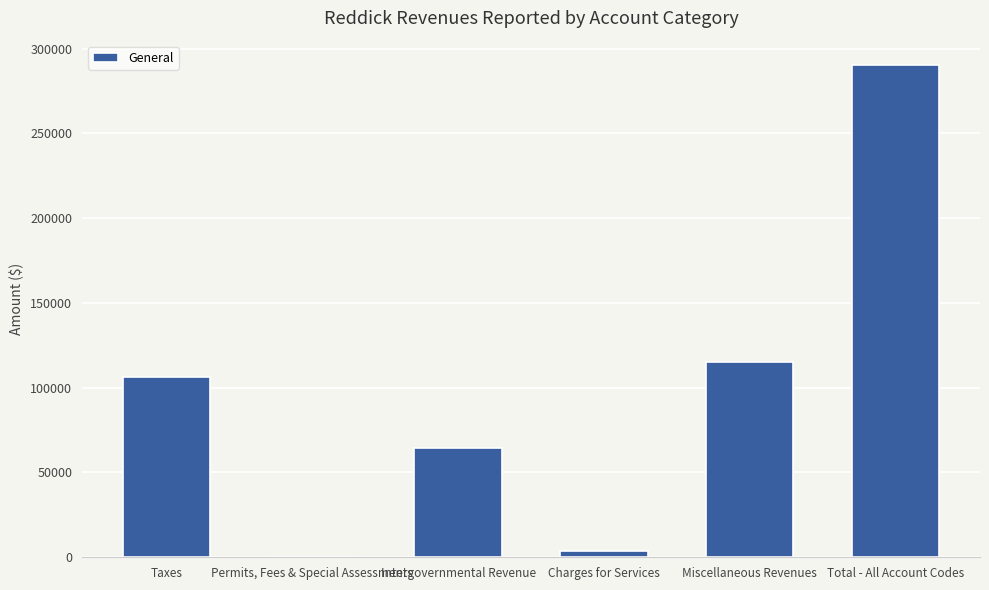

What is the maximum value shown in the chart?

290129